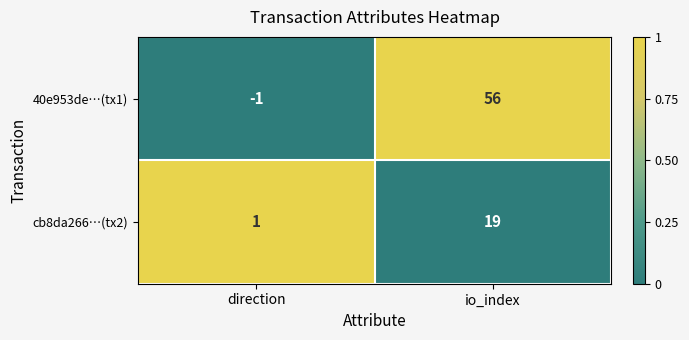

At which label is cb8da266…(tx2) closest to 10?

direction